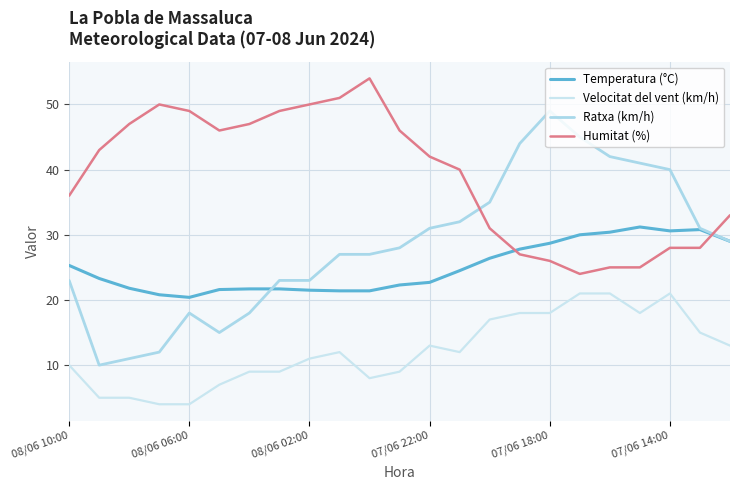

How many lines are shown in the chart?

4